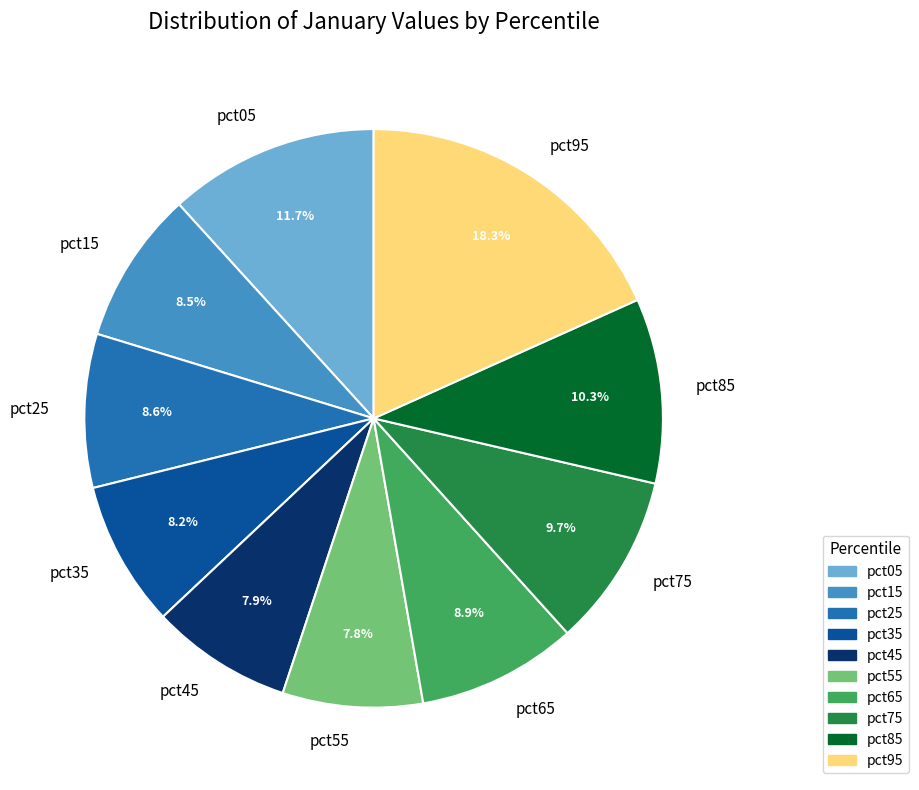

To the nearest percent, what percentage of the pie is pct75?

10%